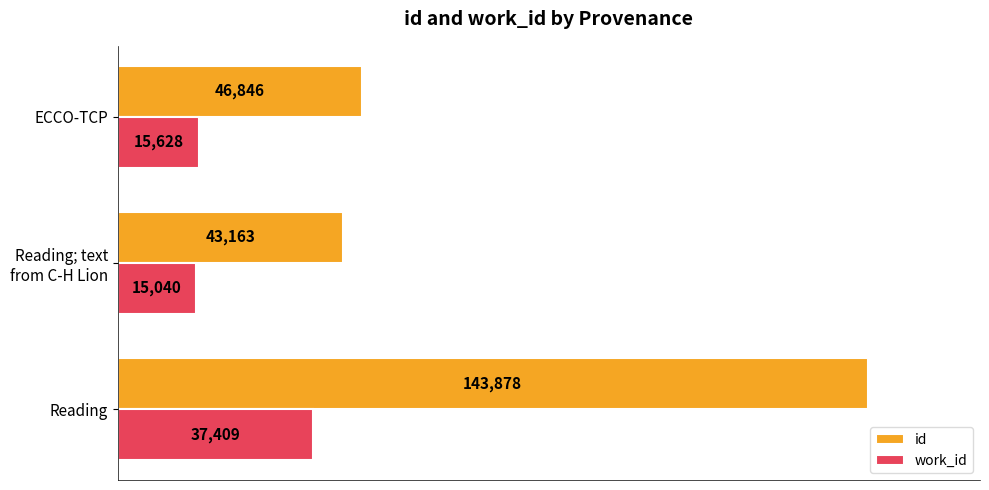

List the series in order of their peak value, lowest first.

work_id, id